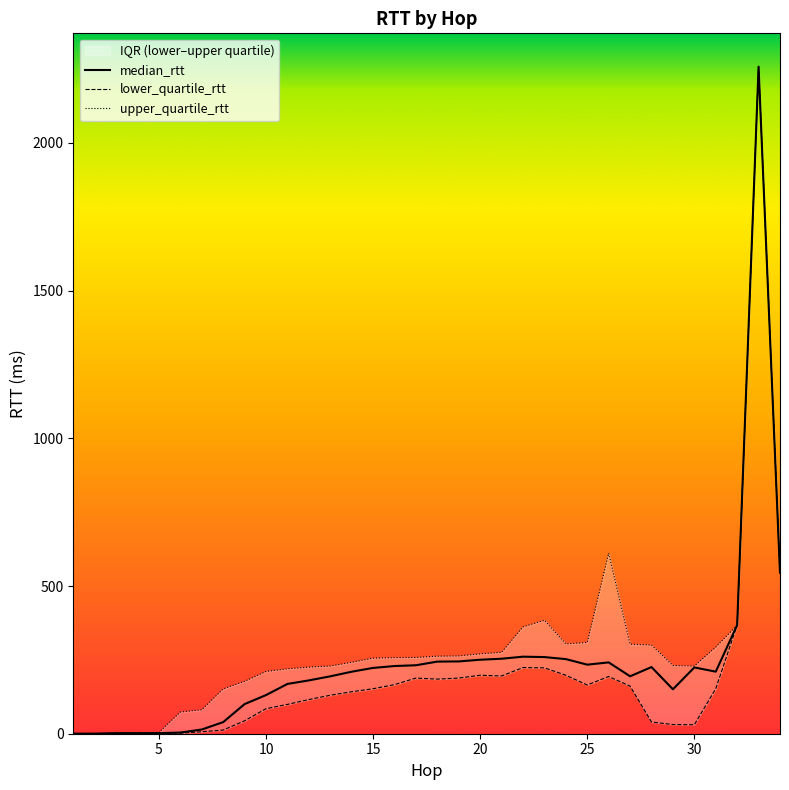

True or false: lower_quartile_rtt and upper_quartile_rtt cross at least once.

False